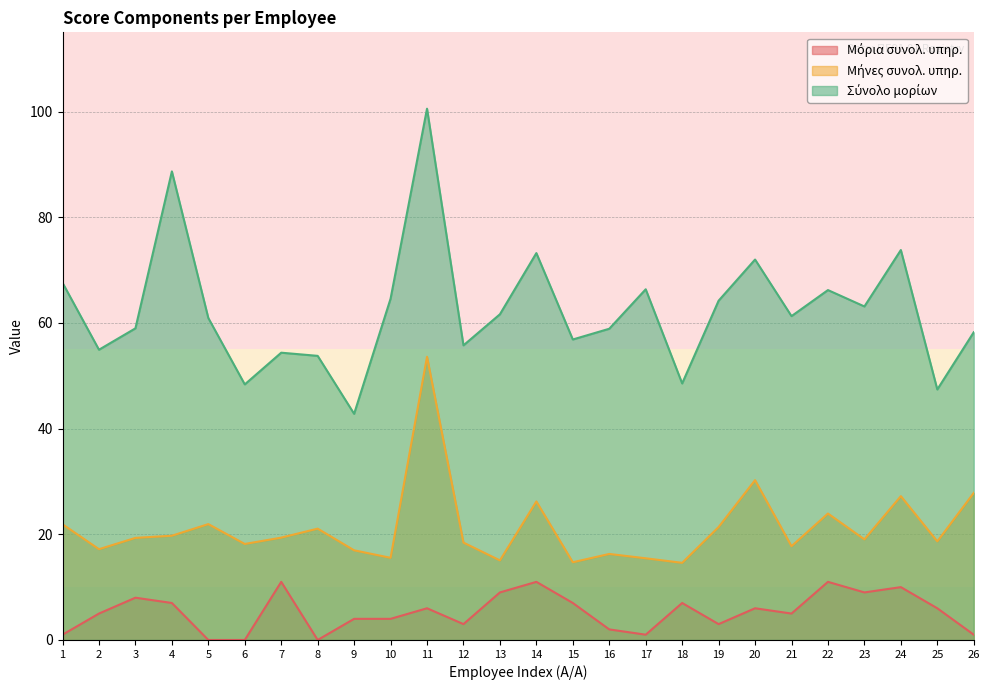

What is the sum of all Μήνες συνολ. υπηρ. values?

551.6